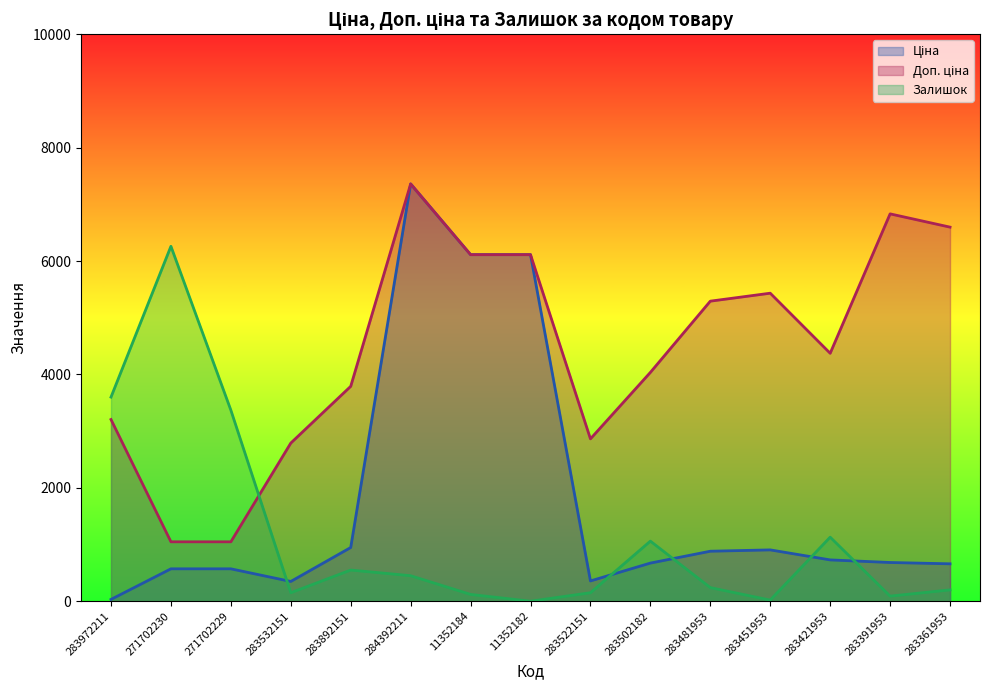

Count the number of categories in the chart.

15